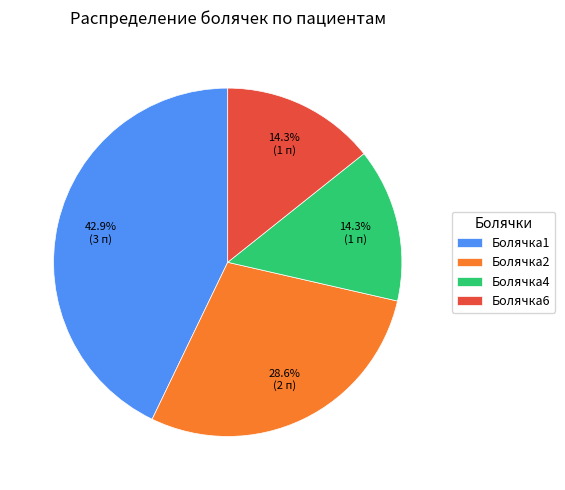

To the nearest percent, what percentage of the pie is Болячка6?

14%